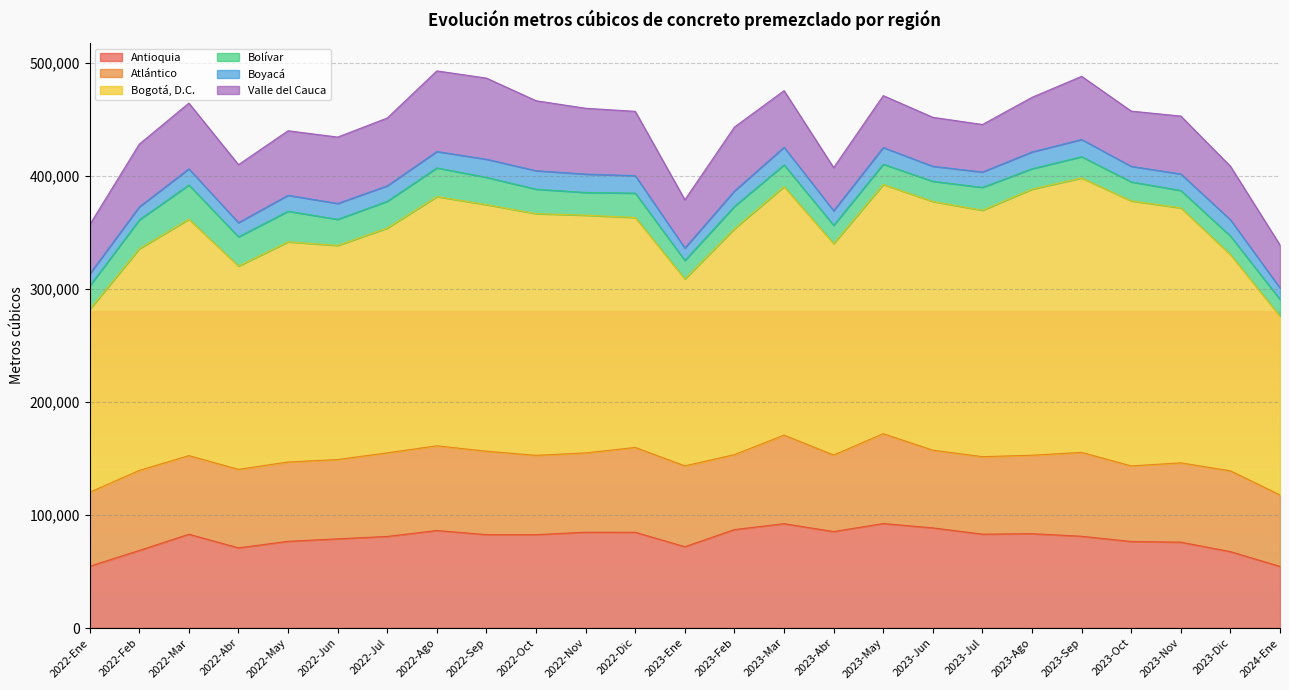

True or false: Boyacá has more than 1 interior local peaks.

True